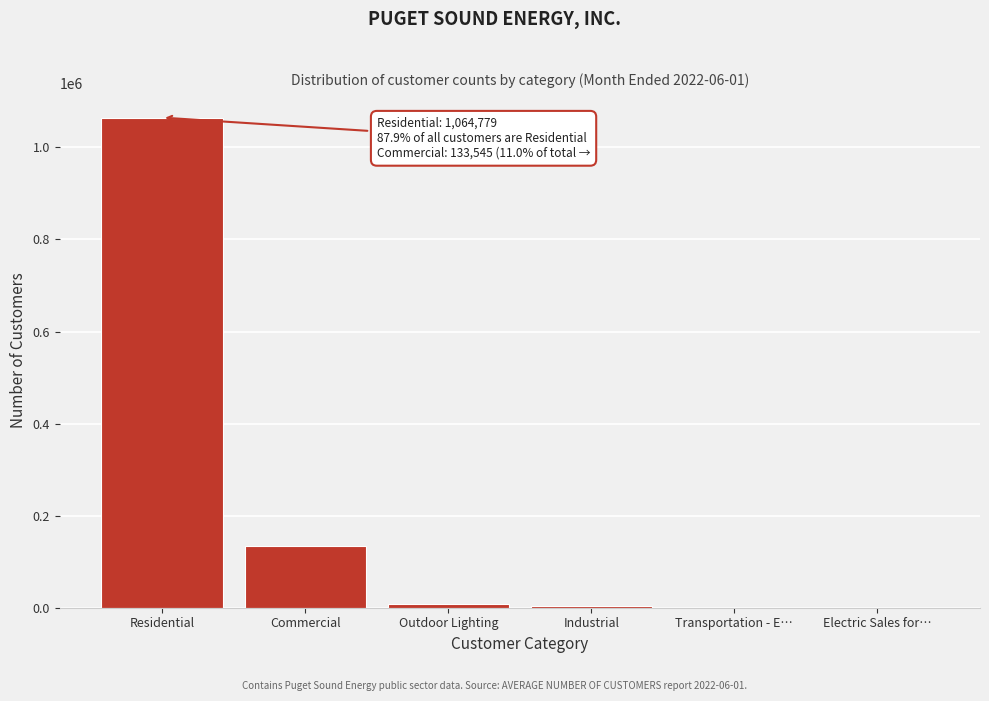

What is the greatest value displayed?

1064779